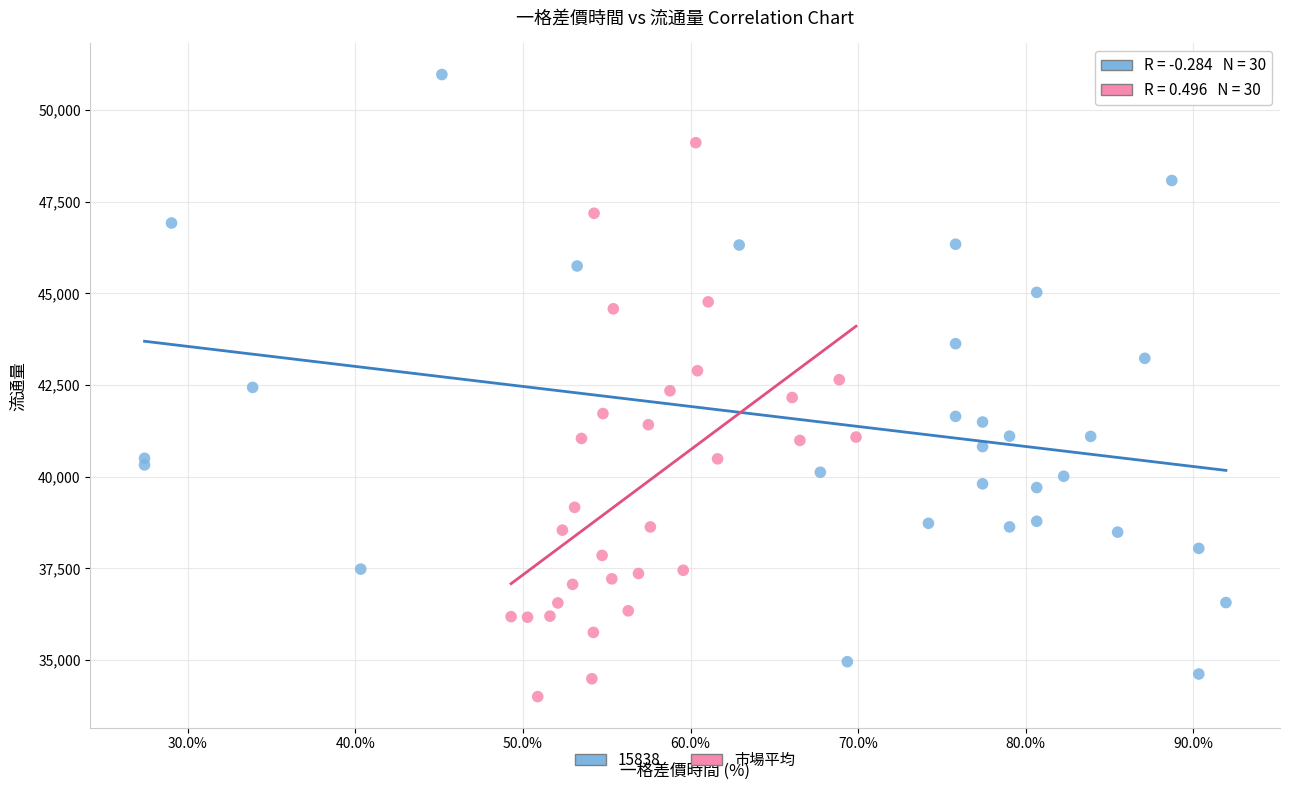

Which series contains the highest Y value?

15838